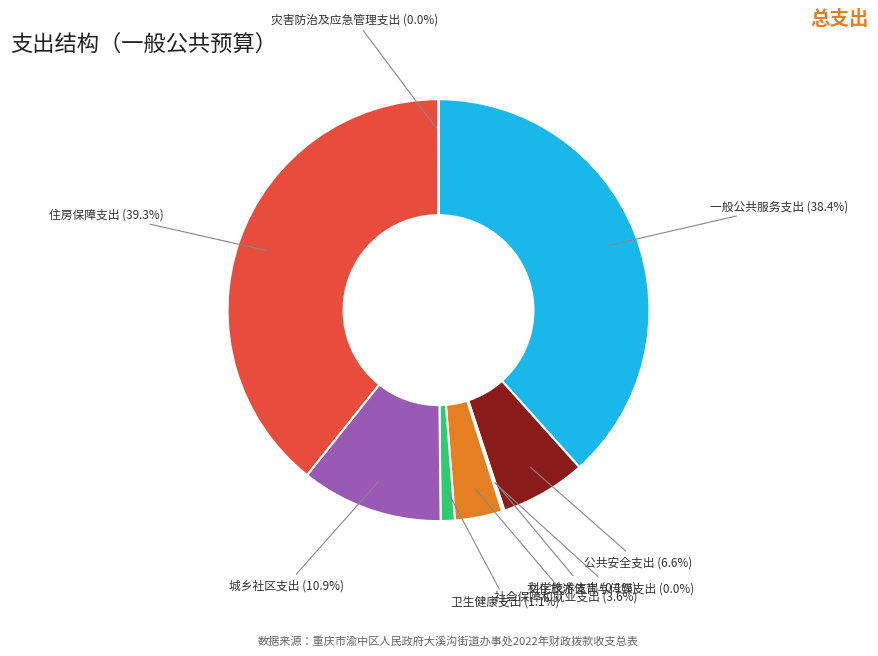

Is there a majority slice in this chart?

No